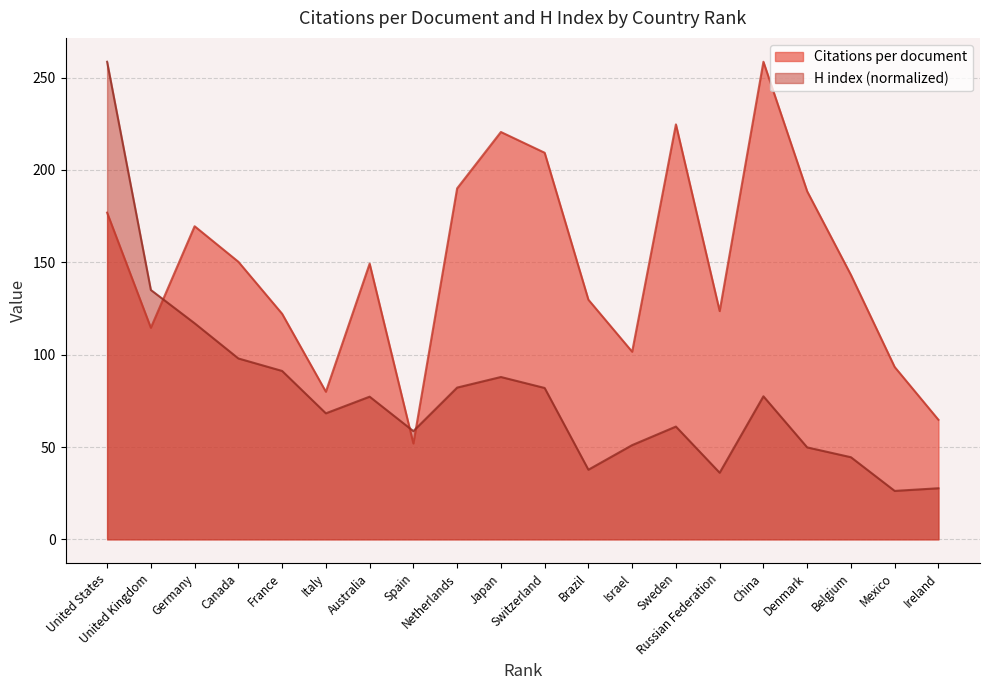

Rank the series by their maximum value, from highest to lowest.

Citations per document, H index